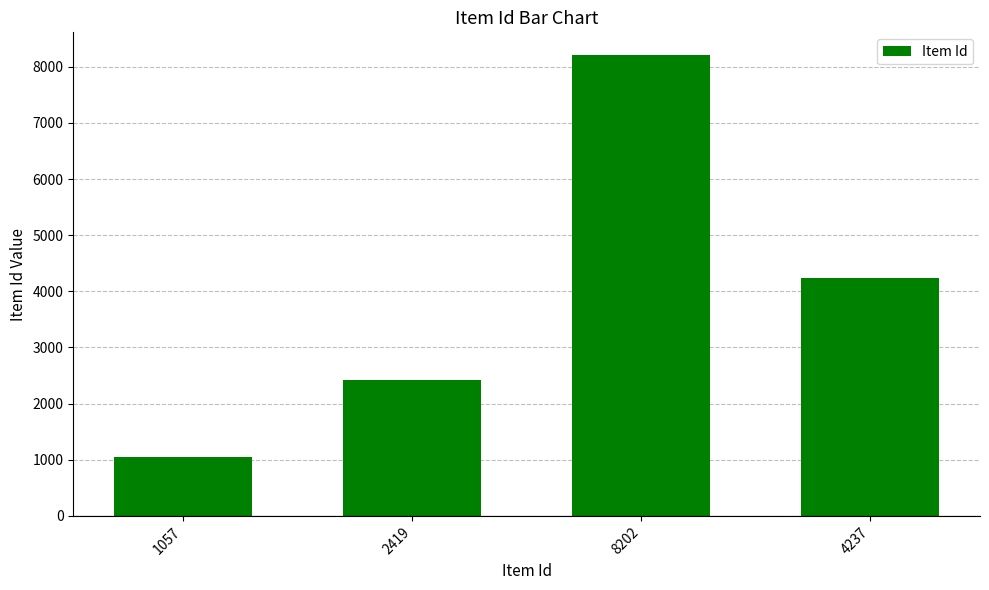

True or false: the data shows 1539 at 2419.

False